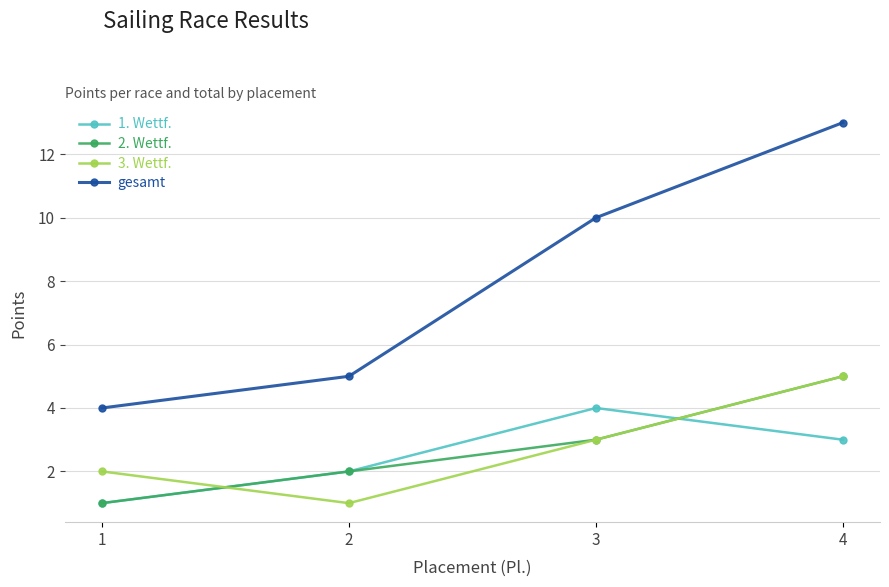

What is the difference between the highest and lowest values at 2?

4